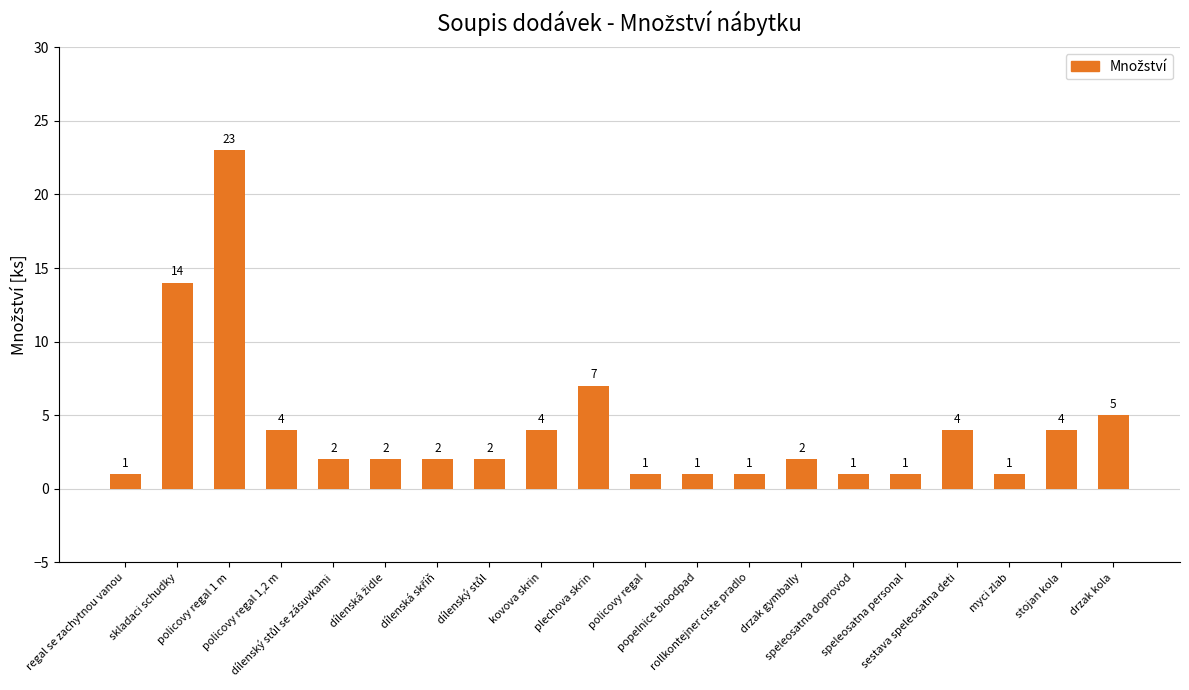

What is the label of the 1st bar from the right?

drzak kola